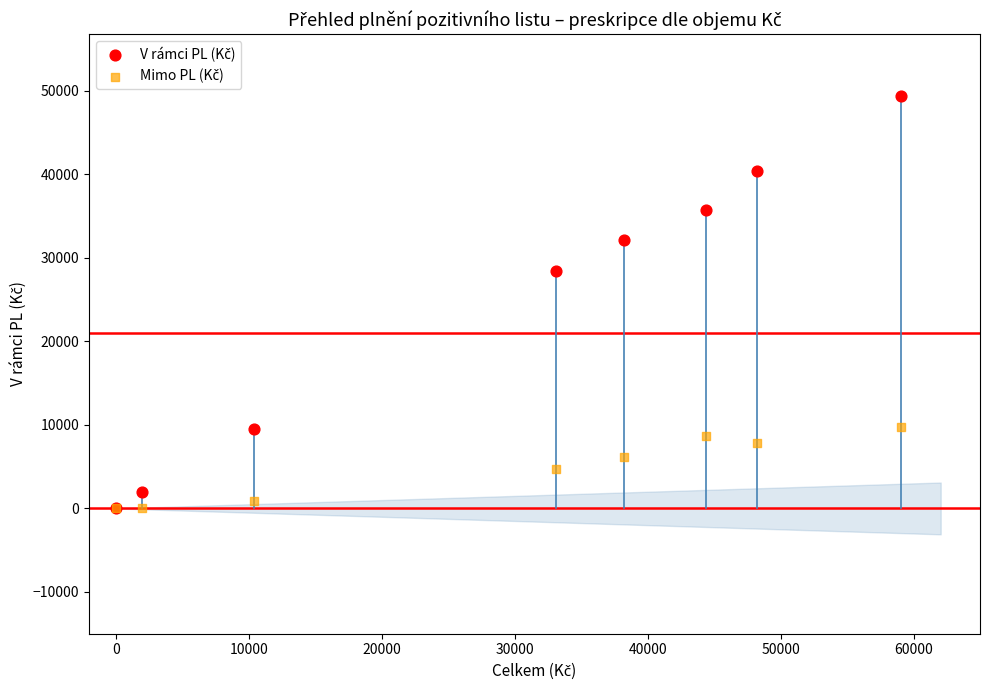

Across all series, what Y value is closest to 24682?

28386.3